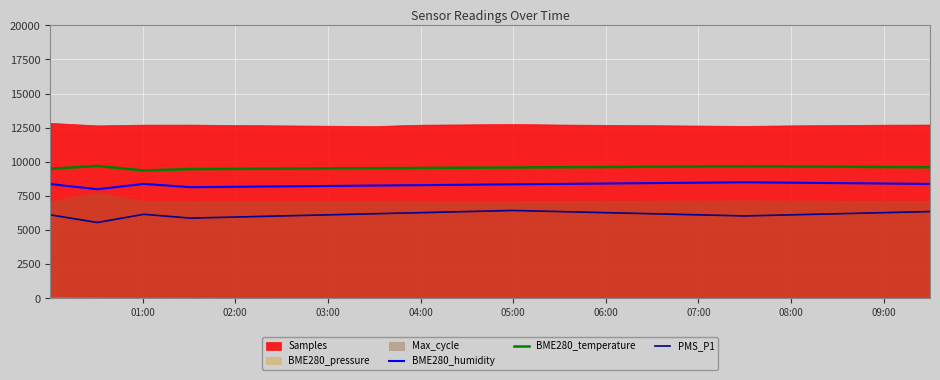

Read the BME280_temperature value at 05:00.

9590.0